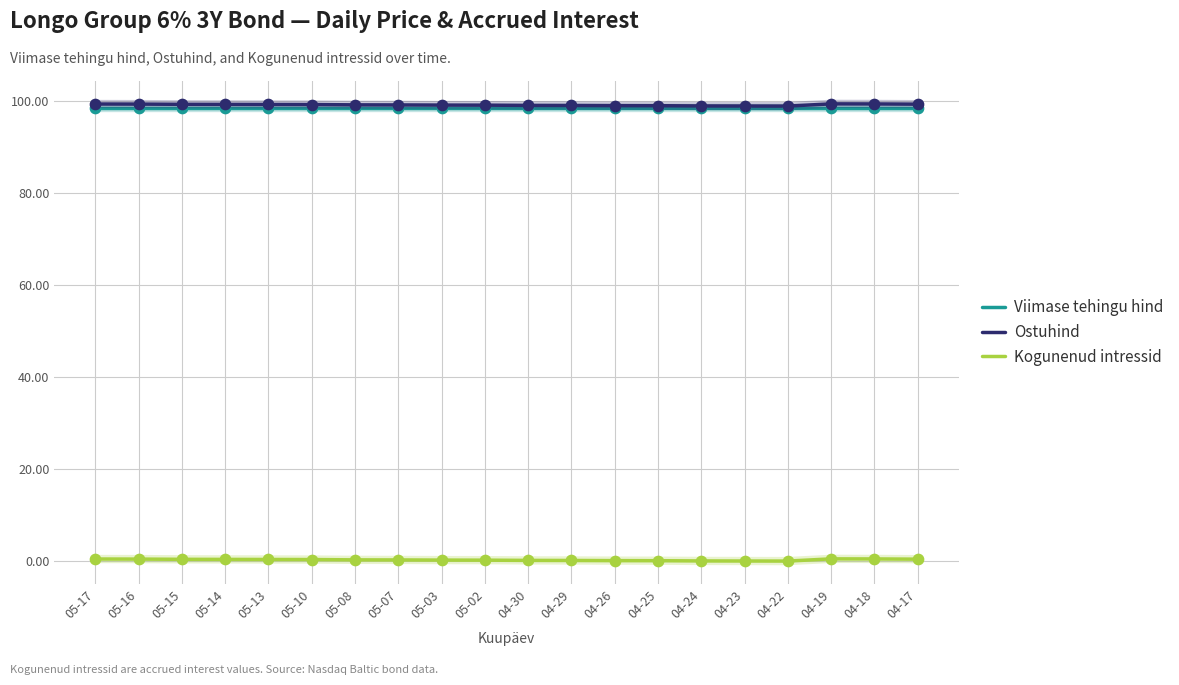

At how many categories does at least one series exceed 83?

20